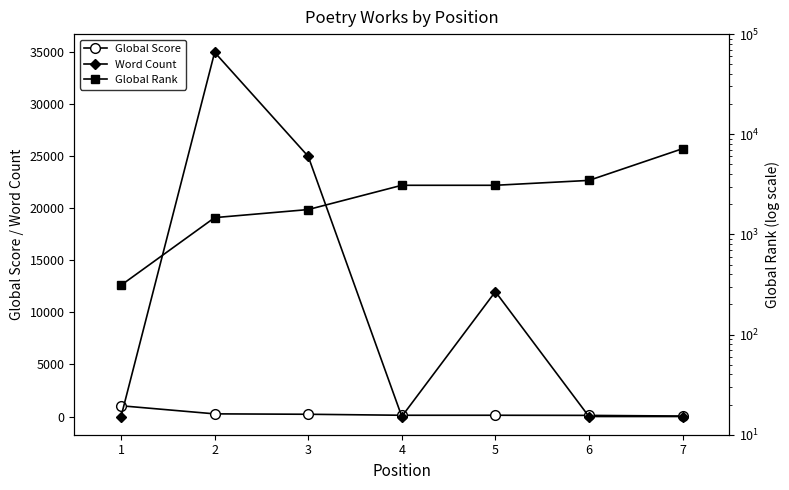

What is the maximum value for Word Count?

35000